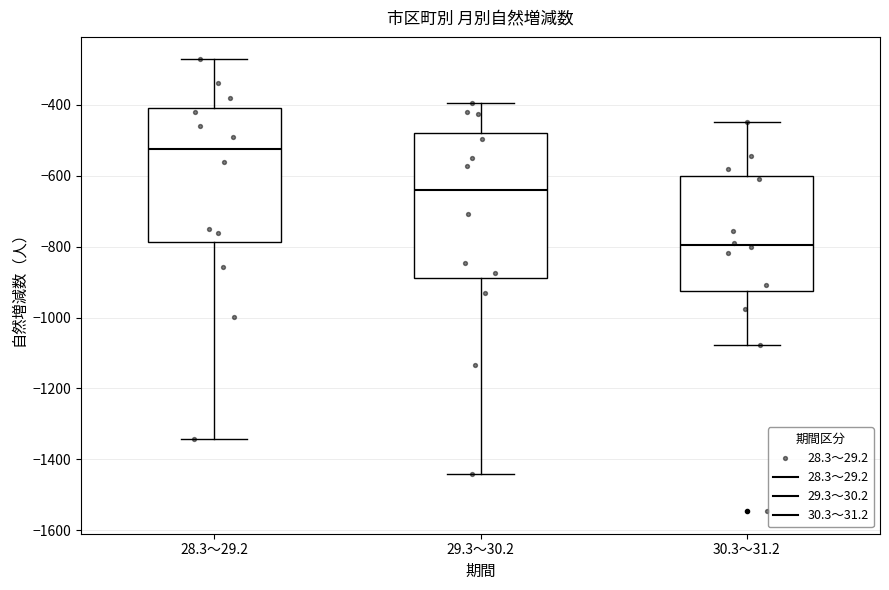

Reading left to right, transcribe this box plot: for each box, give where its median line is, the range the box spans, and where its two whiskers end, as read against the y-axis. The values are not printed on the chart, so give them approximately, as read against the axis.

28.3～29.2: median -520, box -780 to -420, whiskers -1340 to -280
29.3～30.2: median -640, box -880 to -480, whiskers -1440 to -400
30.3～31.2: median -800, box -920 to -600, whiskers -1080 to -440